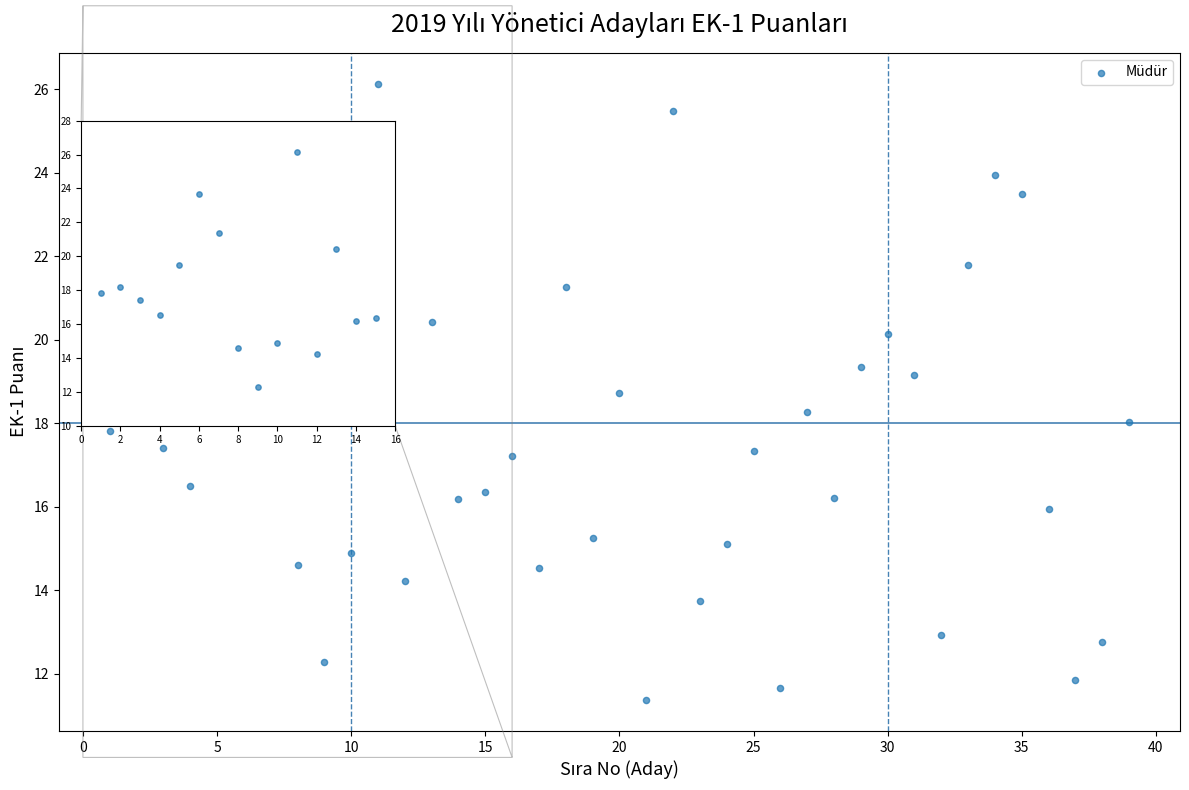

What is the range of Y values (max minus min)?

14.8